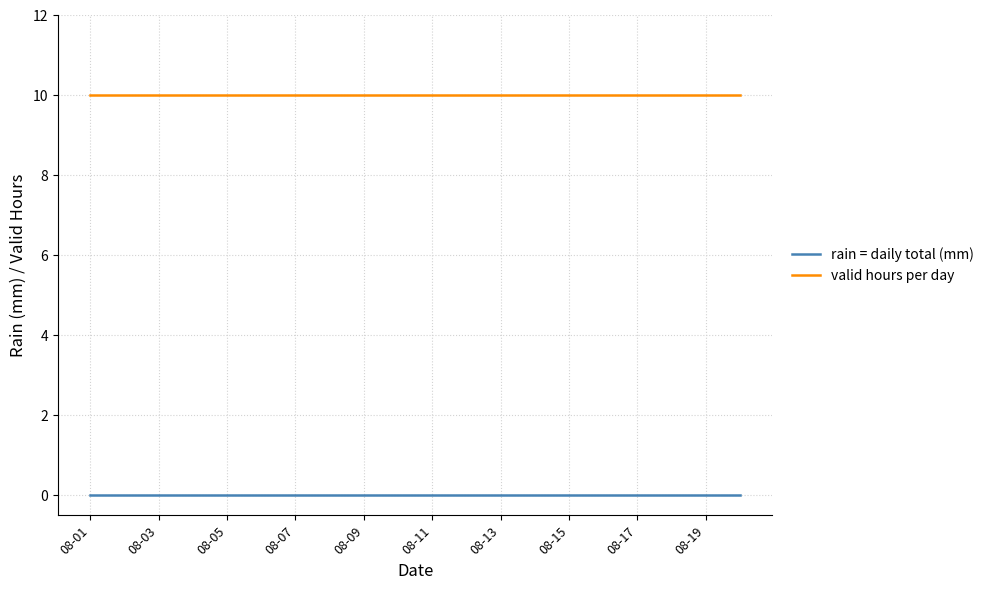

Which series has the largest total across all categories?

valid hours per day